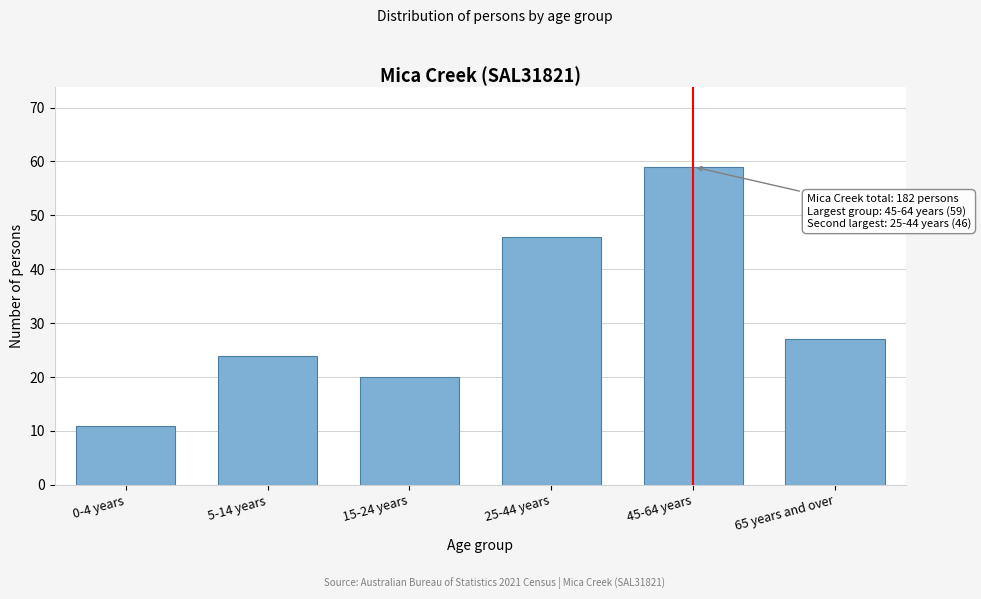

Reading left to right, what are all the values shown in this chart?

11	24	20	46	59	27